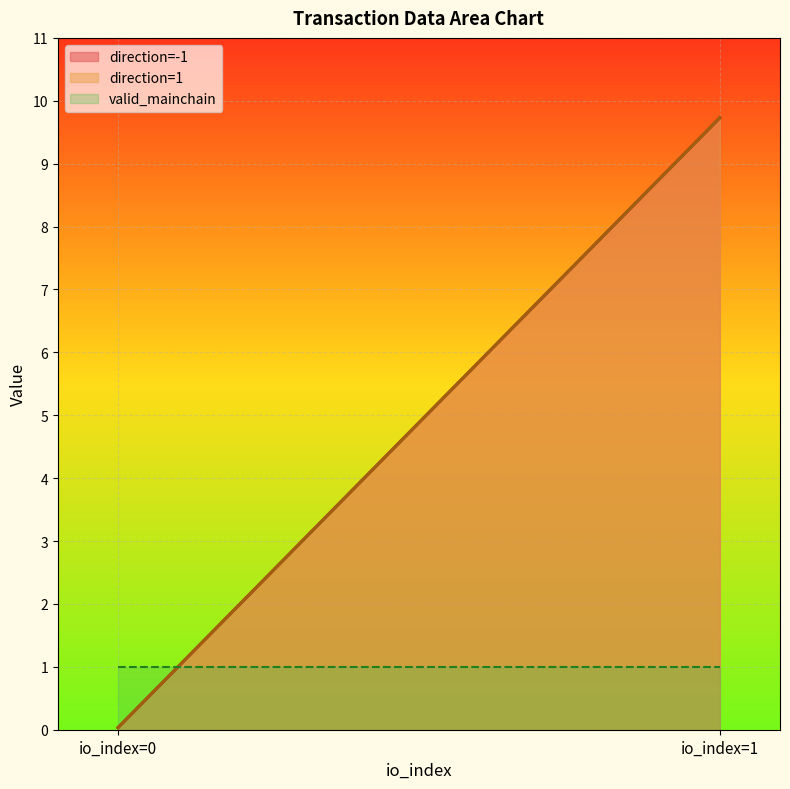

How many positive values does the io_index series have?

2